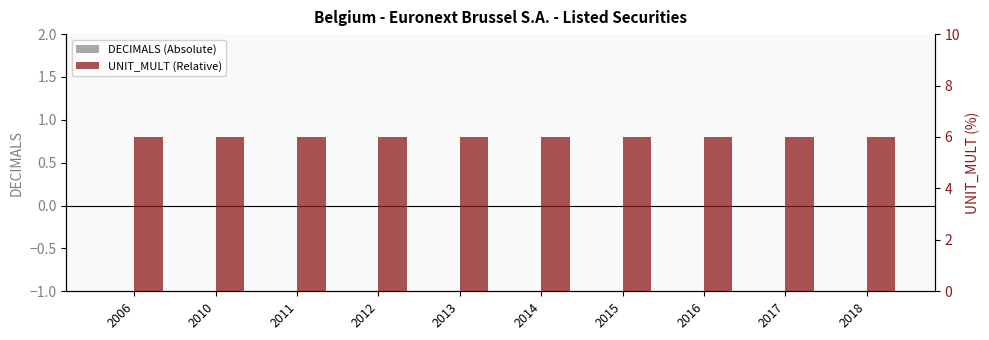

What is the value of the UNIT_MULT (Relative) bar at the 7th from the left?

6